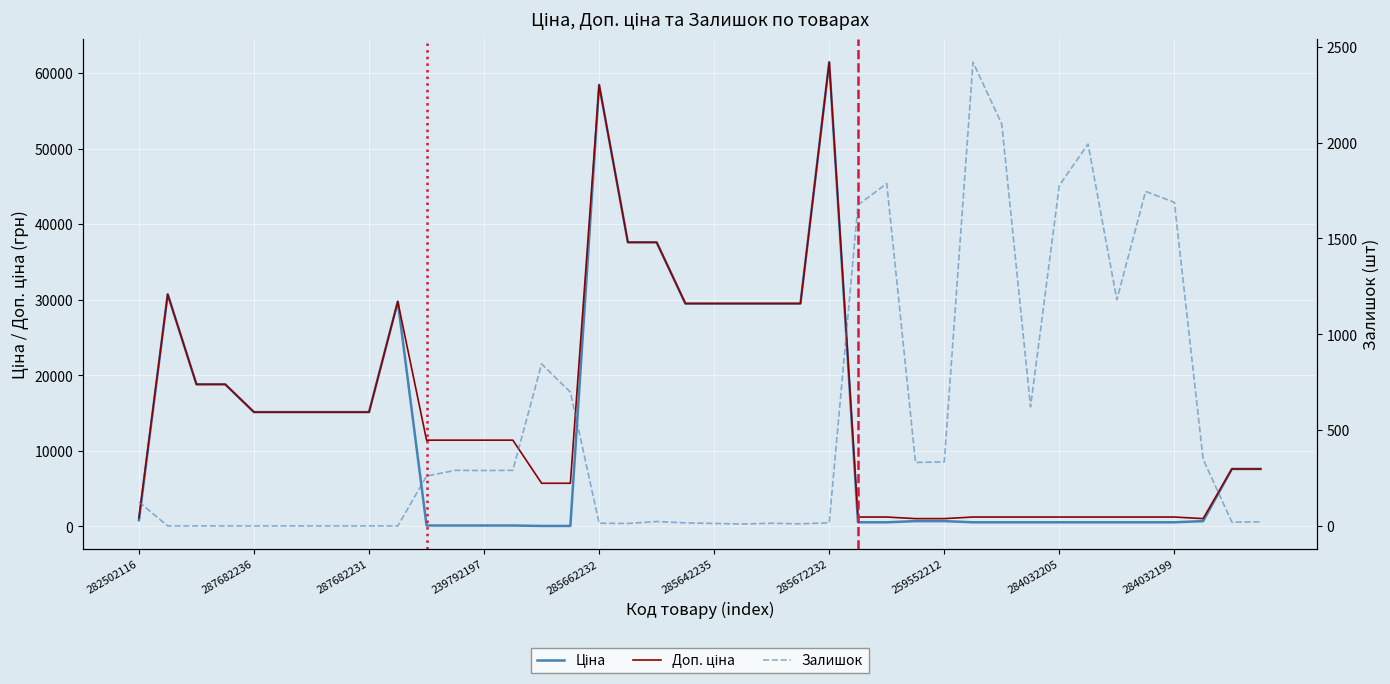

What is the difference between the Ціна values at 24 and 23?

31942.8